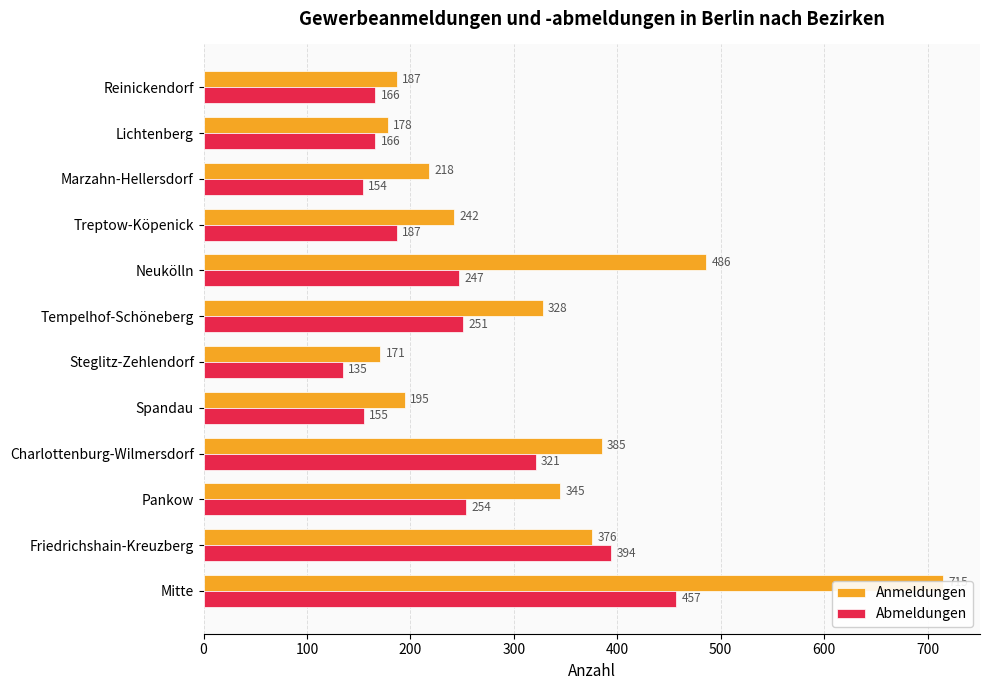

What is the greatest value displayed?

715